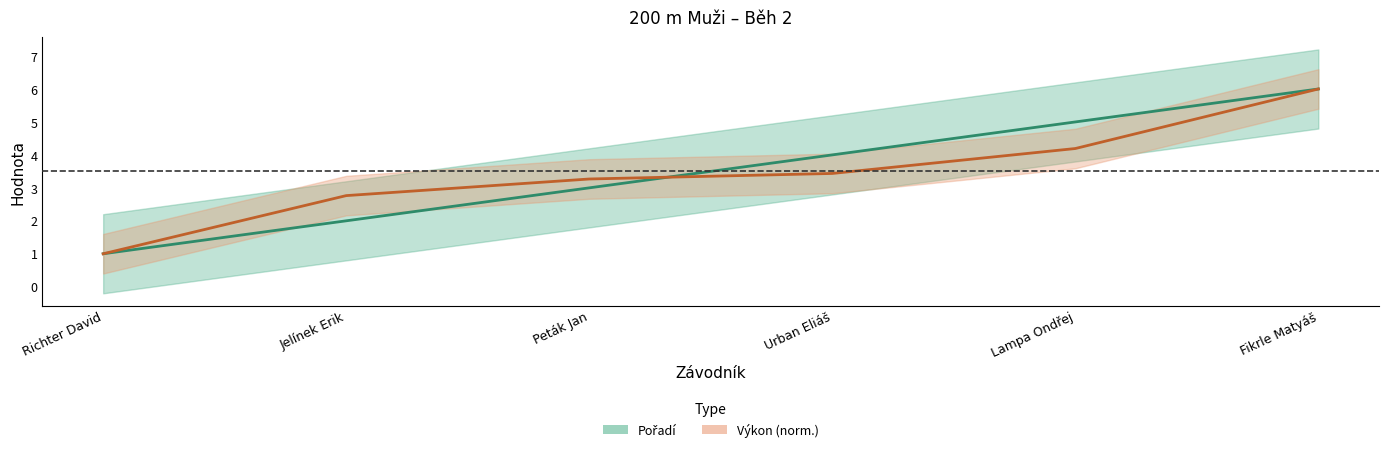

What is the difference between the maximum and second lowest values in the Pořadí series?

4.0